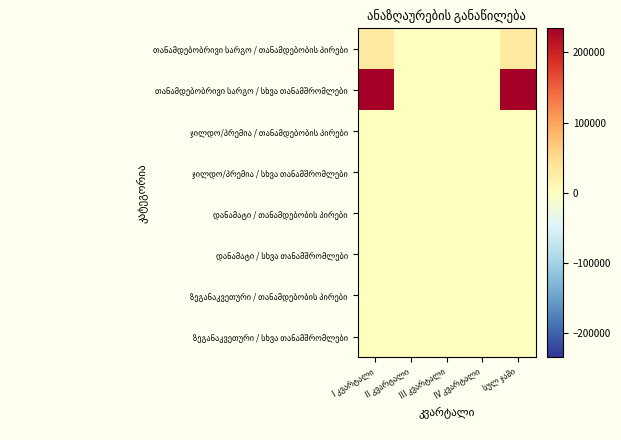

Is it true that ჯილდო/პრემია / სხვა თანამშრომლები equals 0 at II კვარტალი?

True